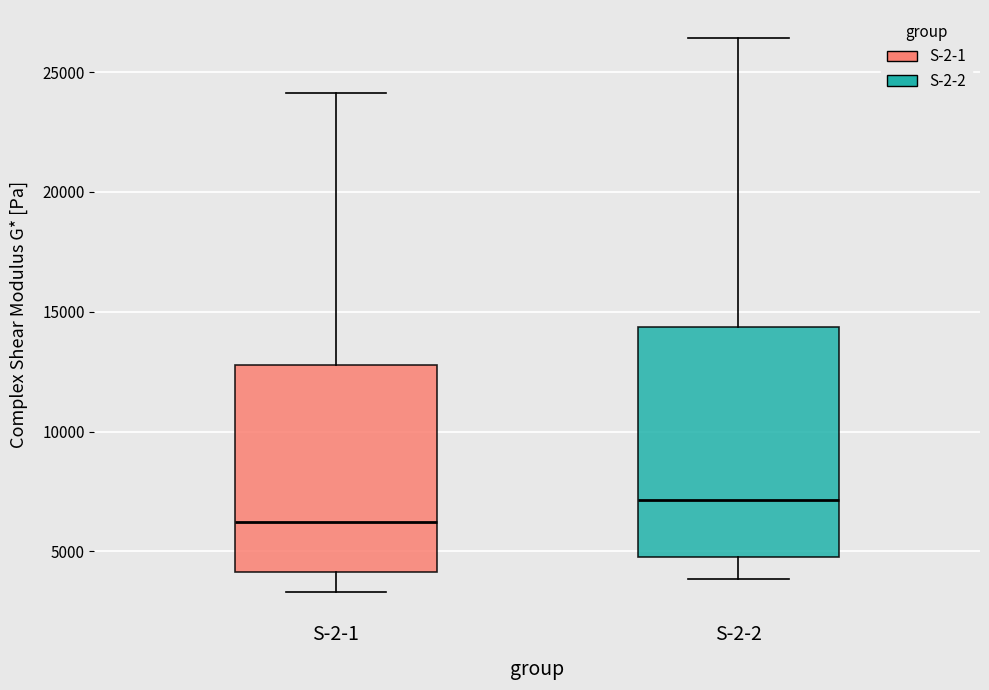

Comparing the boxes themselves (not the whiskers), which one is the tallest?

S-2-2